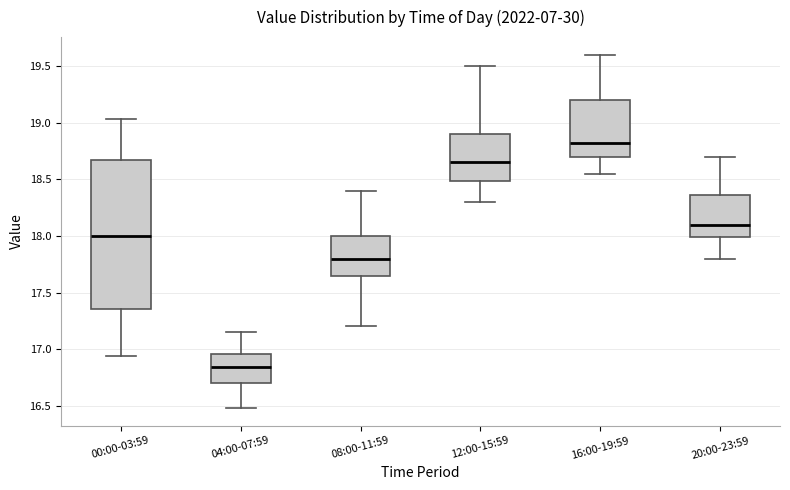

Where is the upper edge of the box for 20:00-23:59 on the y-axis? The values are not printed on the chart, so give them approximately, as read against the axis.

18.35